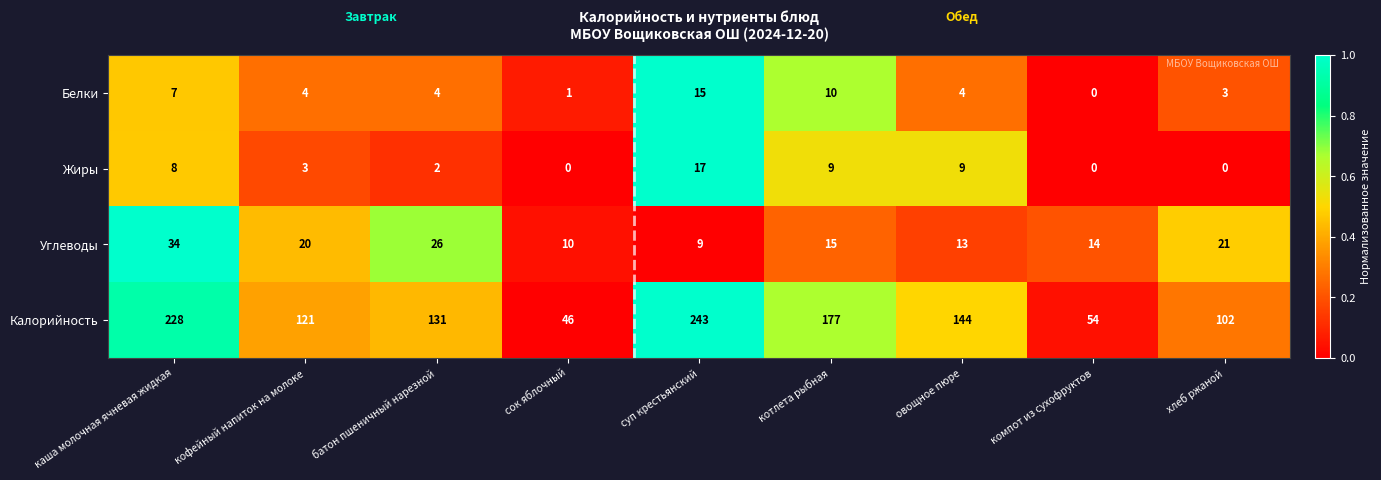

Which series has the largest total across all categories?

Калорийность